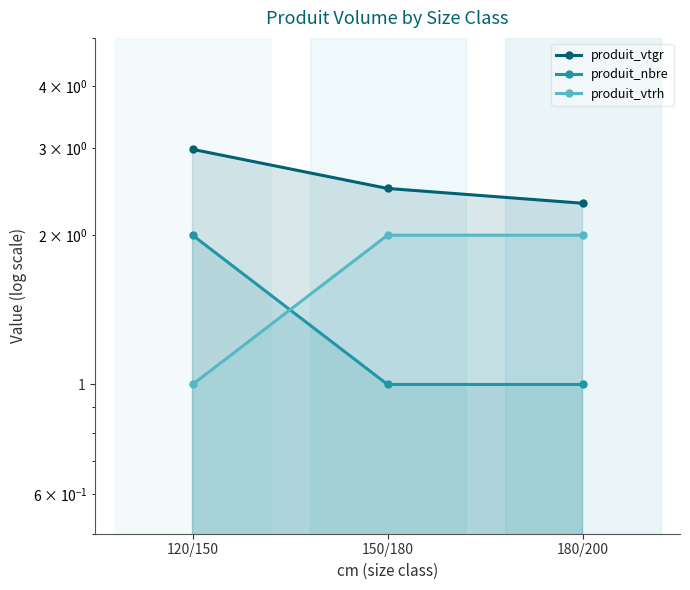

Reading left to right, transcribe all the data shown in this chart.

produit_vtgr: 120/150=3.0	150/180=2.5	180/200=2.3
produit_nbre: 120/150=2.0	150/180=1.0	180/200=1.0
produit_vtrh: 120/150=1.0	150/180=2.0	180/200=2.0